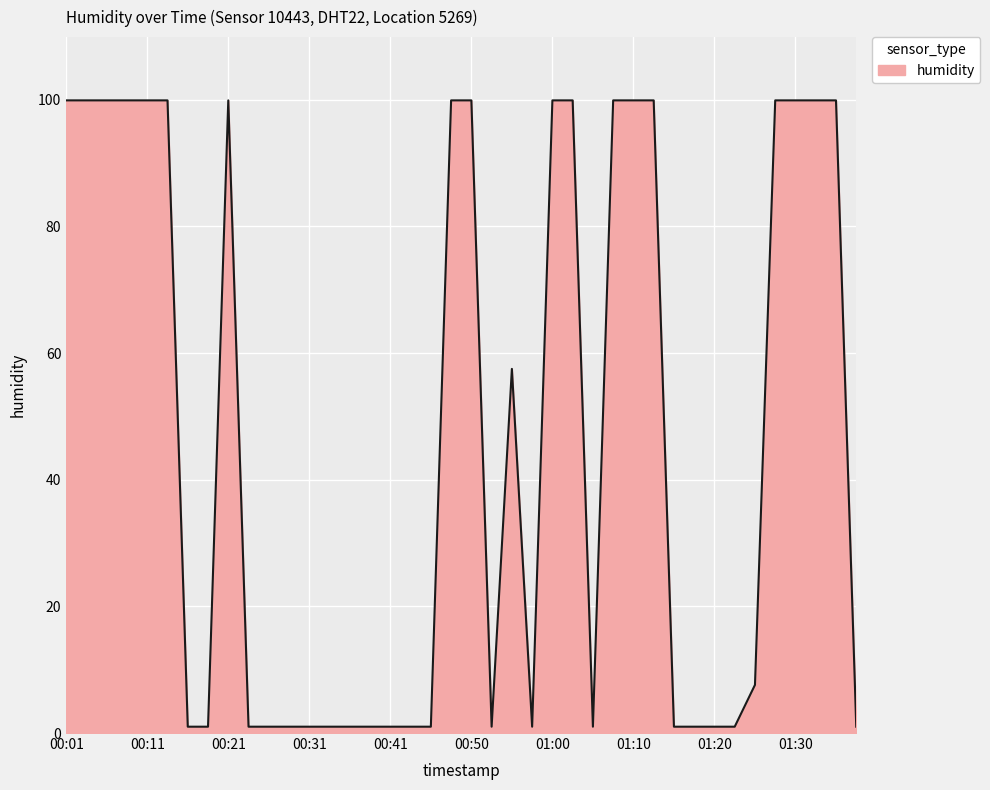

What is the difference between the maximum and minimum values?

98.9